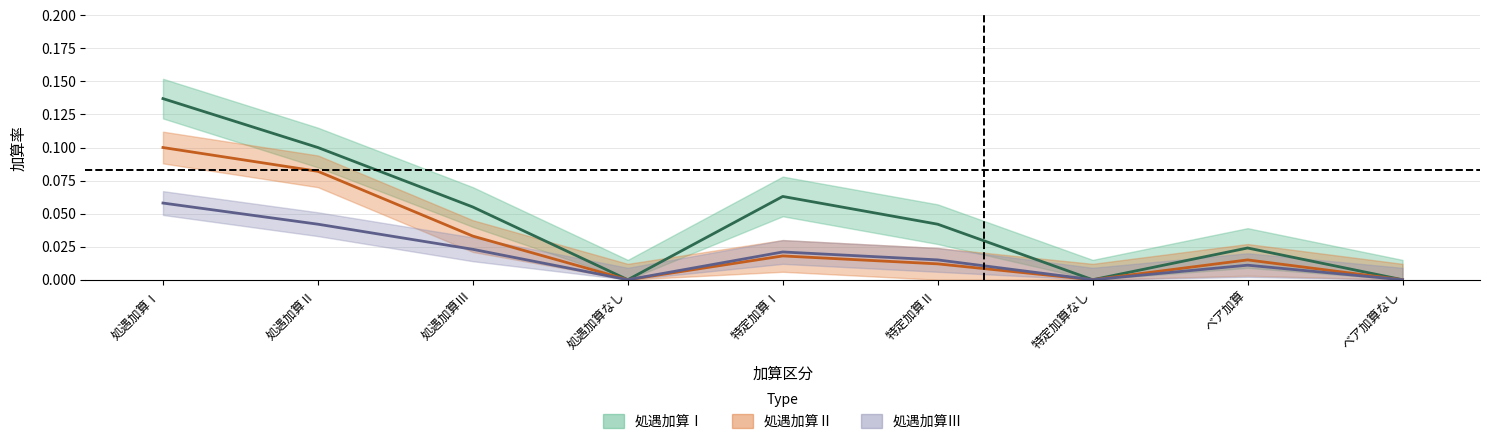

Is it true that 処遇加算Ⅰ equals 0.0 at 処遇加算なし?

True